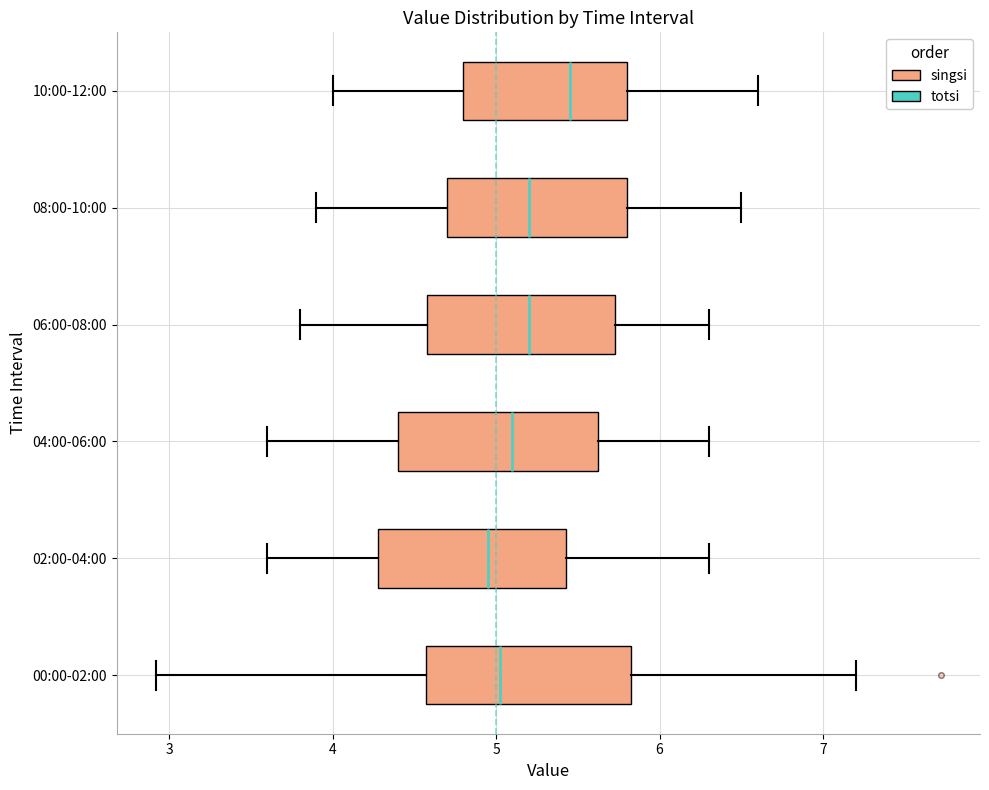

Where does the left whisker of the box for 00:00-02:00 end on the x-axis? The values are not printed on the chart, so give them approximately, as read against the axis.

2.9